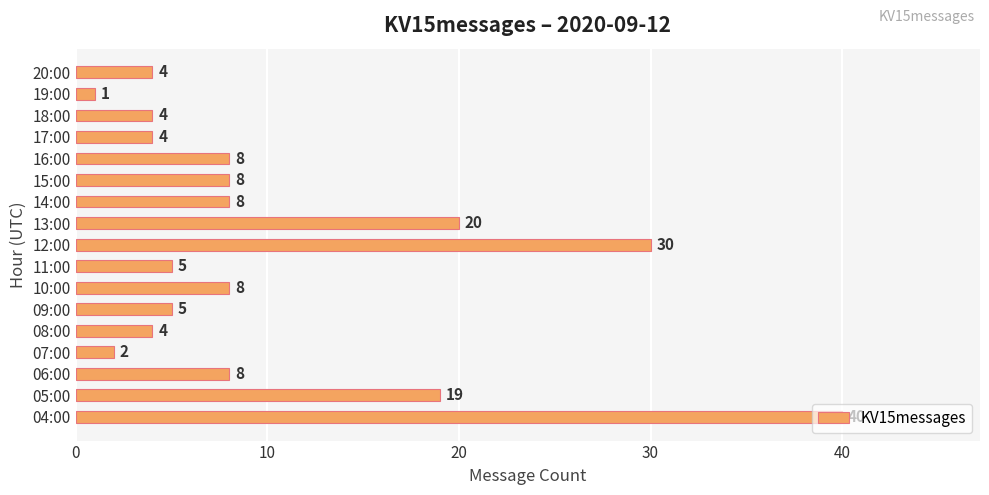

How many categories are shown in the chart?

17